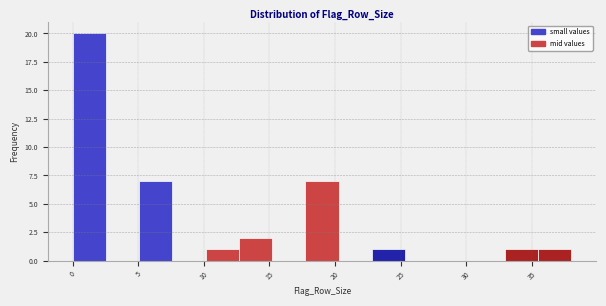

Over which range of the x-axis is the bar tallest?

0.0 to 2.5